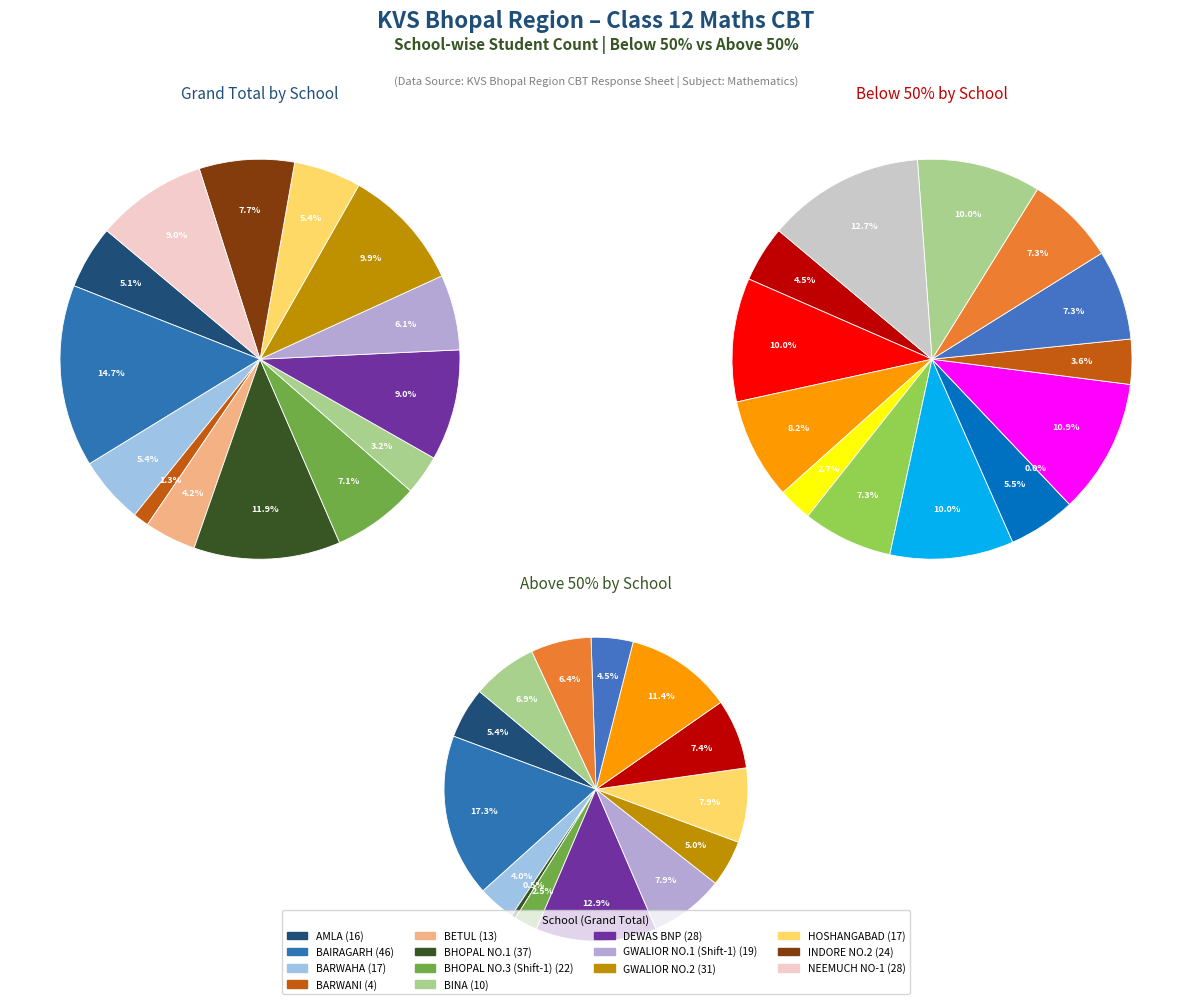

Between BARWAHA and DEWAS BNP, which is larger?

DEWAS BNP